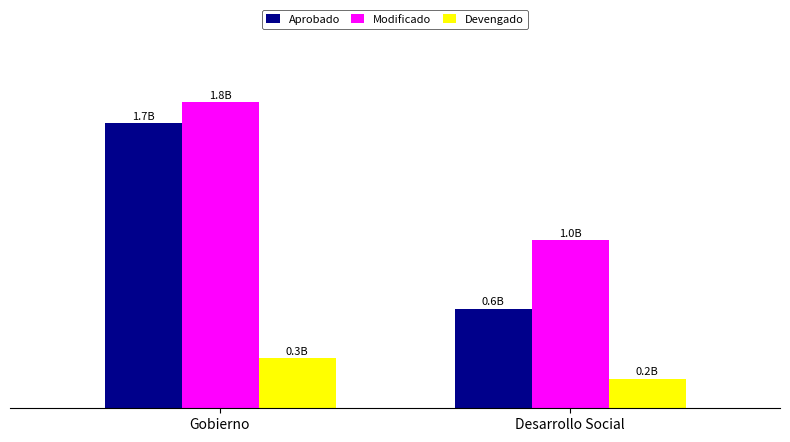

What is the difference between the Modificado values at Gobierno and Desarrollo Social?

810565707